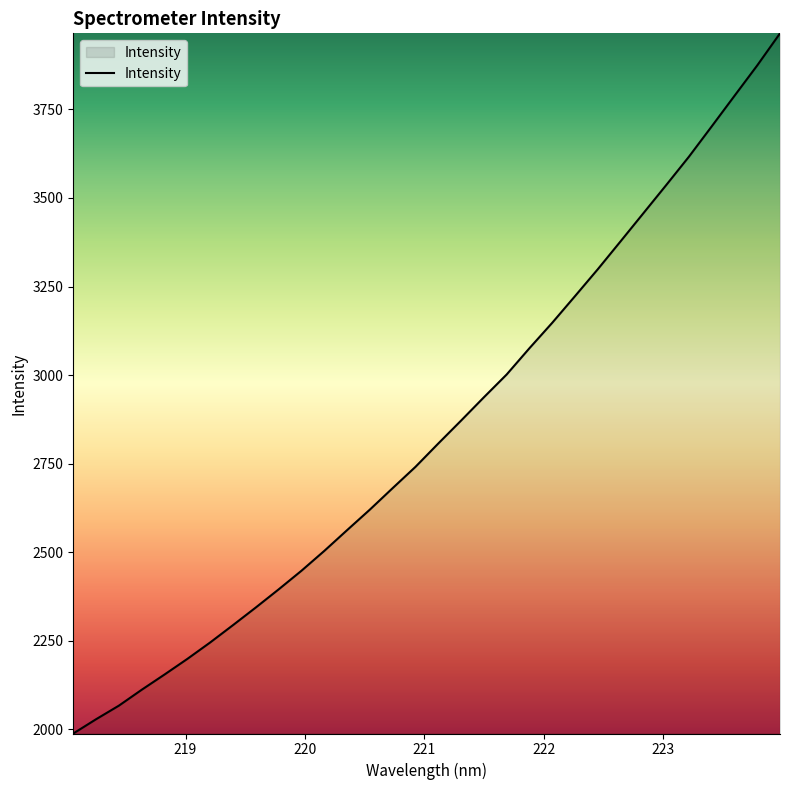

What is the smallest value displayed?

1988.1